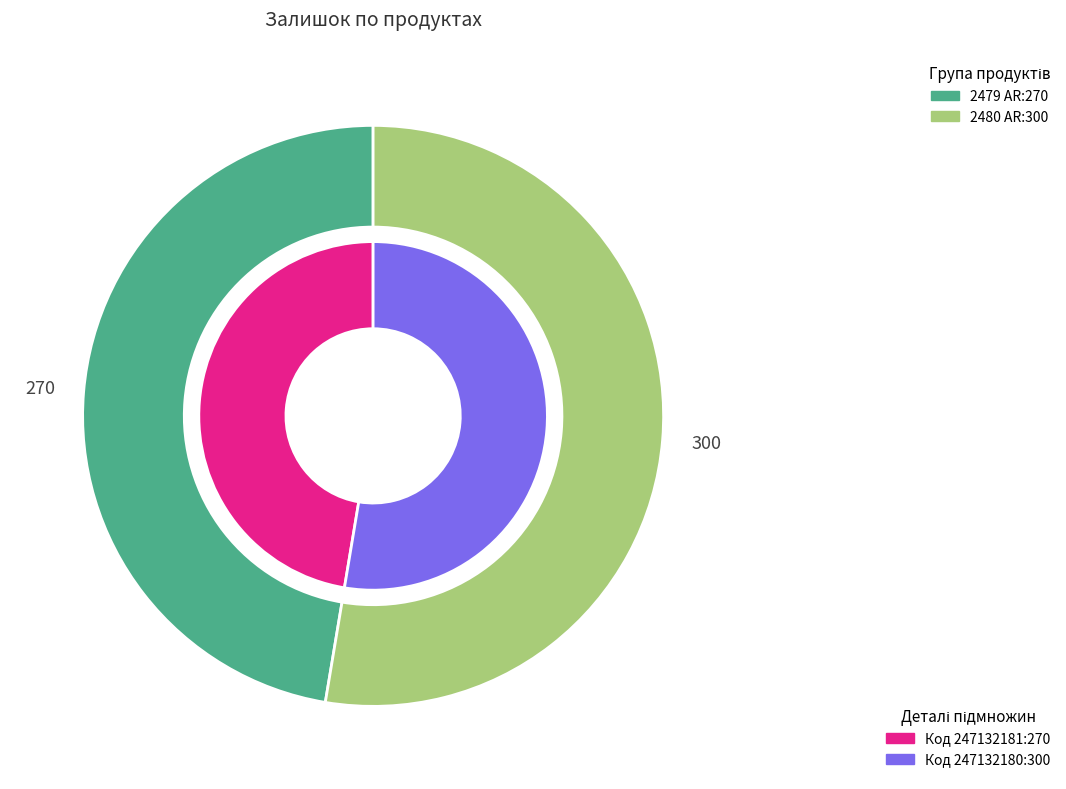

Does Крайка 44x1 мм. Skin Арена 2479 AR account for over 50% of the chart?

No